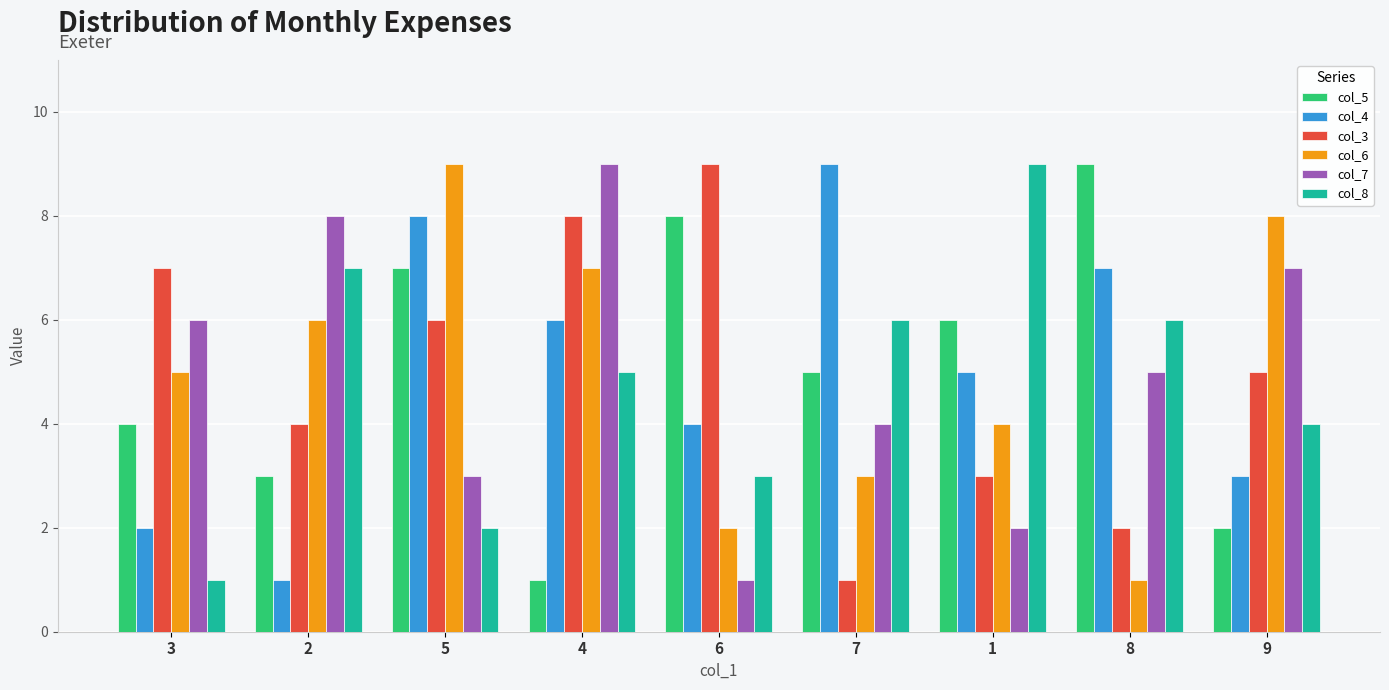

How many values in the col_4 series are below 5?

4